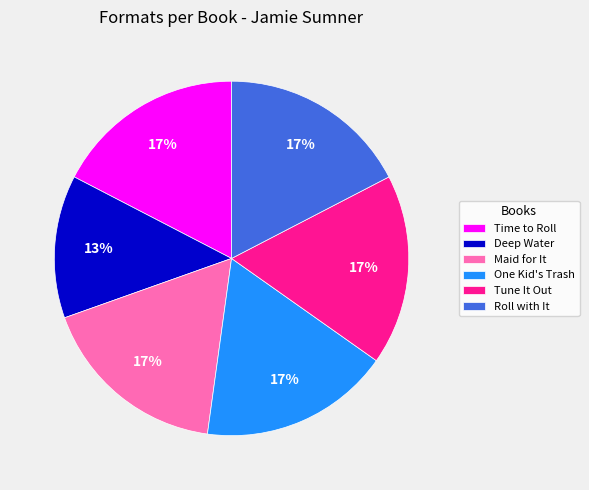

Does Time to Roll account for over 50% of the chart?

No